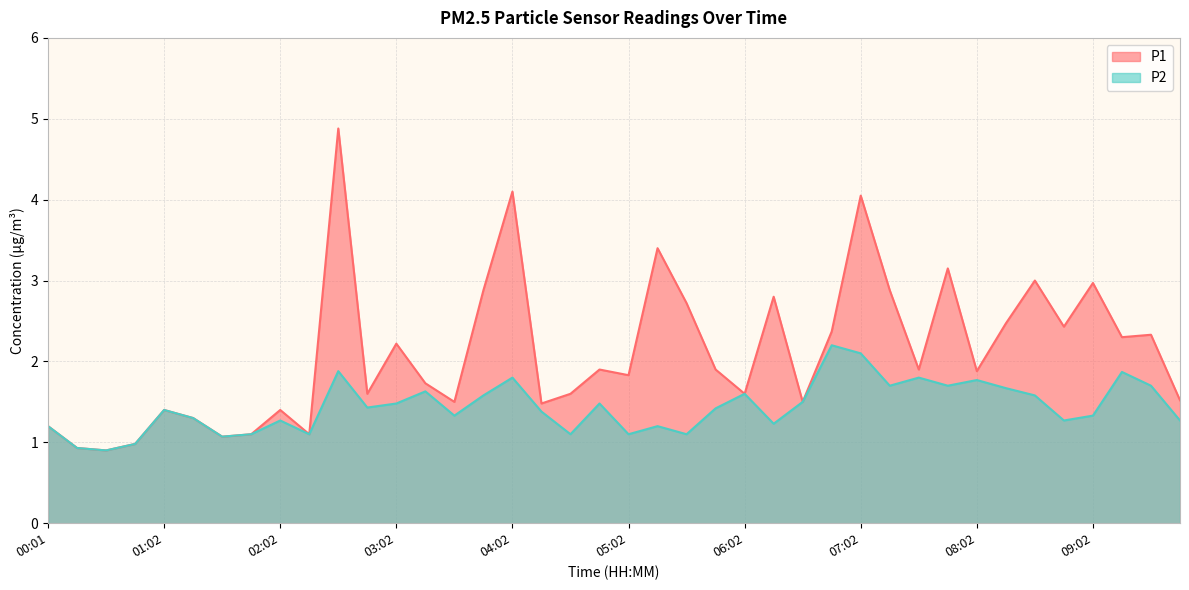

The P1 series shows 2.9 at 03:47. True or false?

True